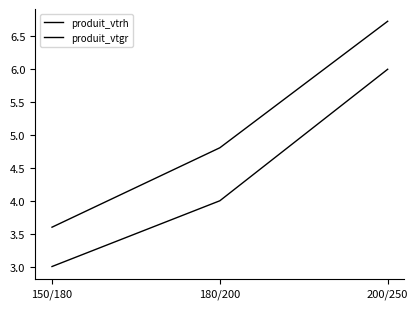

Rank the series by their average value, from highest to lowest.

produit_vtgr, produit_vtrh